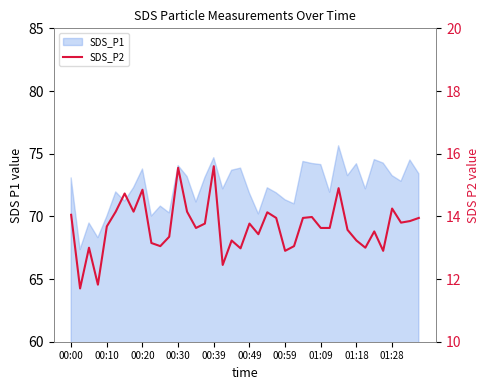

What position from the right is 10?

30